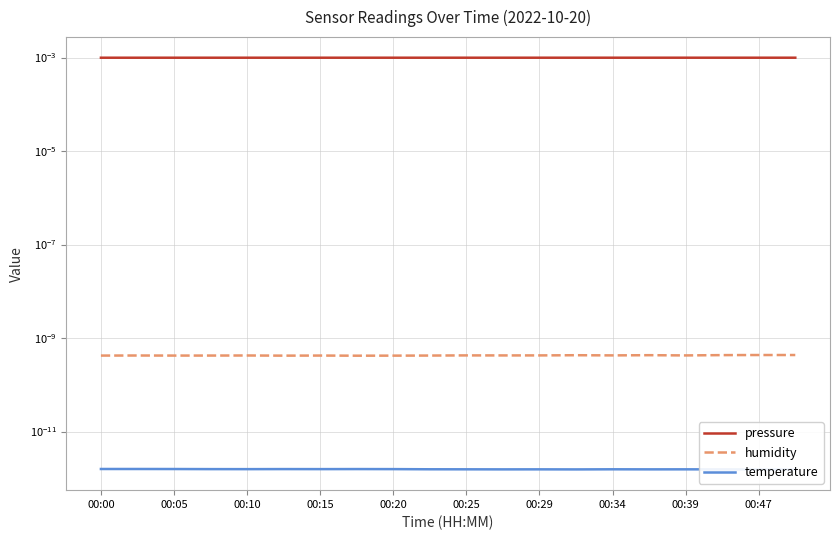

In temperature, how many points are higher than both neighbors (excluding endpoints)?

5